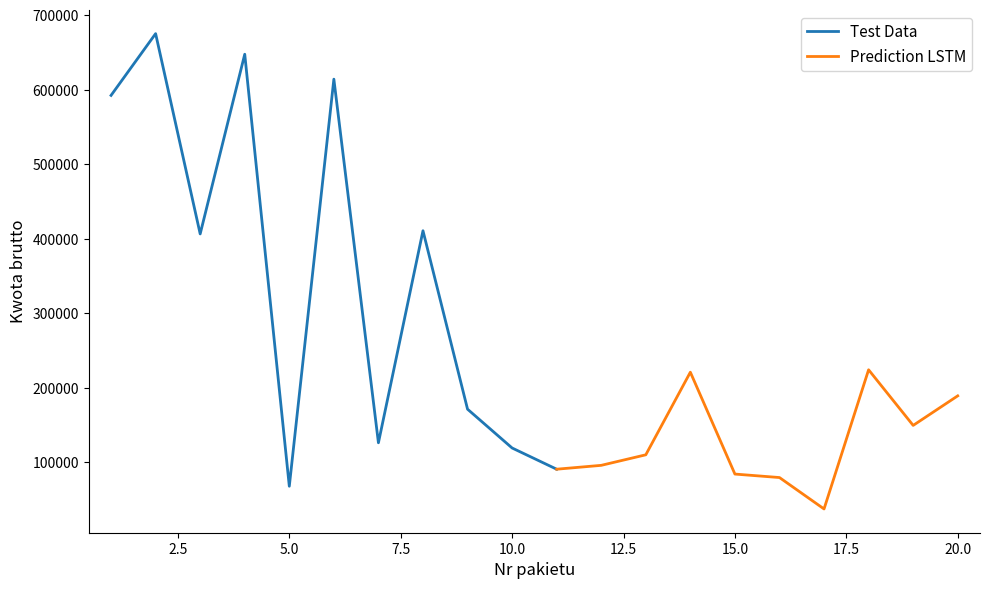

Reading left to right, transcribe all the data shown in this chart.

Nr pakietu: 1.0	2.0	3.0	4.0	5.0	6.0	7.0	8.0	9.0	10.0	11.0	12.0	13.0	14.0	15.0	16.0	17.0	18.0	19.0	20.0
Kwota brutto: 592250.4	675129.6	406296.0	647481.6	67651.2	614036.2	125971.2	410572.8	171072.0	118972.8	90512.6	95688.0	109836.0	220708.8	83980.8	79315.2	37152.0	223948.8	149299.2	188956.8